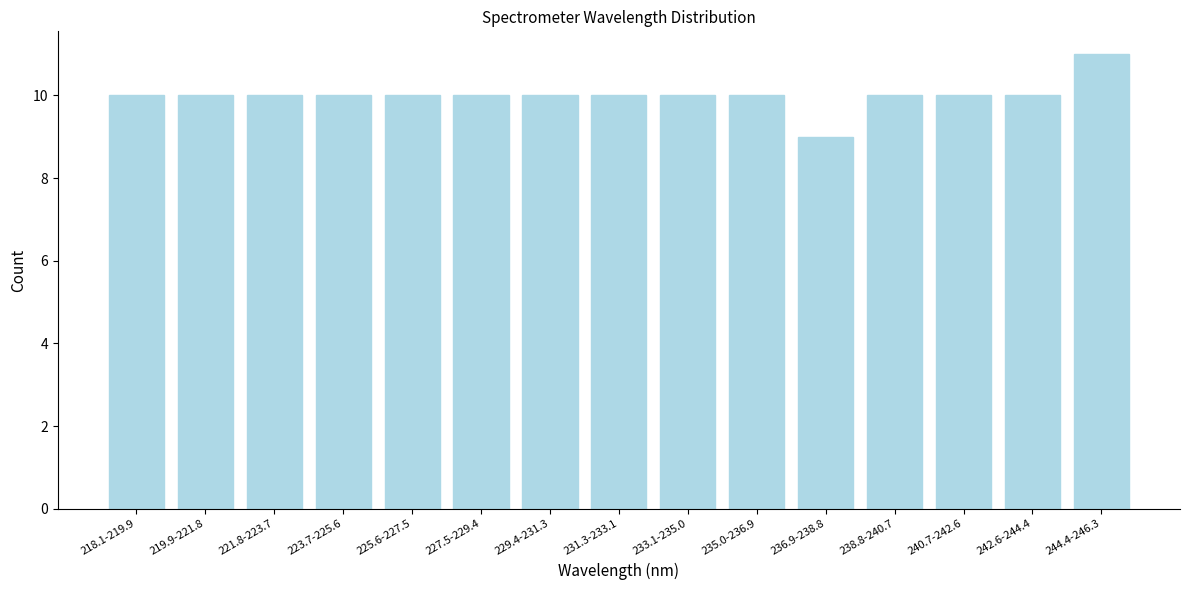

Reading left to right, what are all the values shown in this chart?

218.1-219.9=10	219.9-221.8=10	221.8-223.7=10	223.7-225.6=10	225.6-227.5=10	227.5-229.4=10	229.4-231.3=10	231.3-233.1=10	233.1-235.0=10	235.0-236.9=10	236.9-238.8=9	238.8-240.7=10	240.7-242.6=10	242.6-244.4=10	244.4-246.3=11